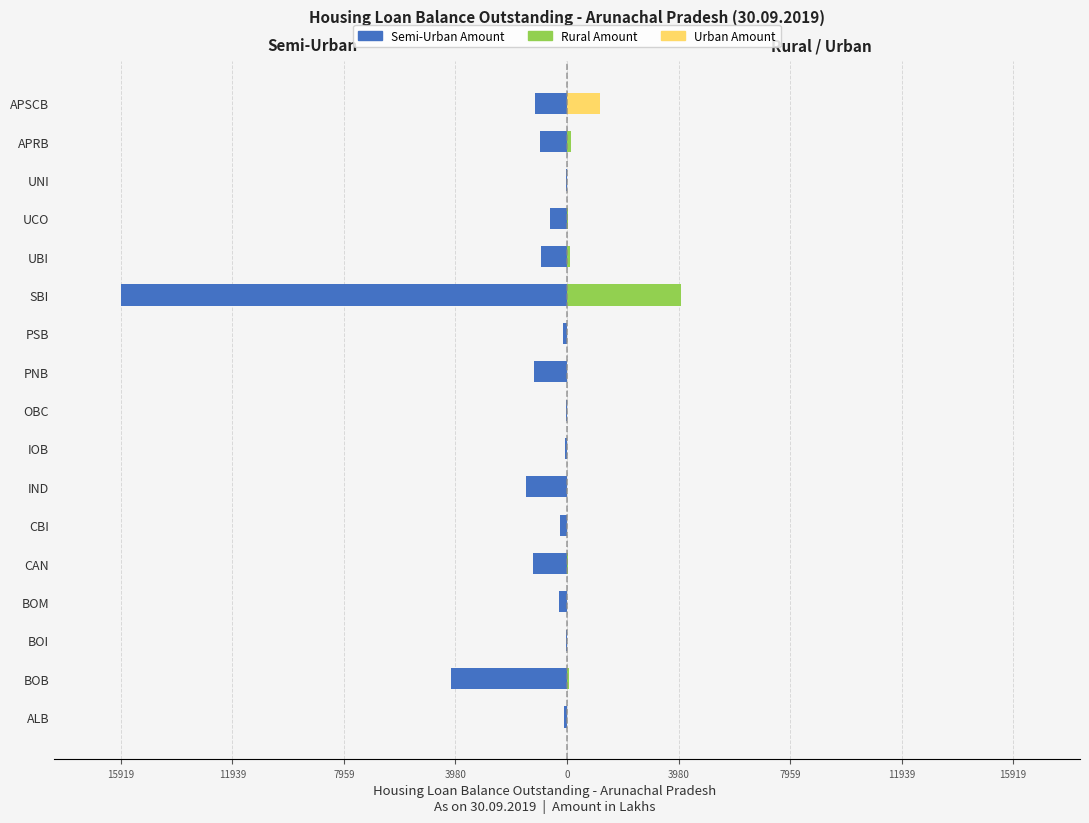

What is the minimum value for Semi-Urban Amount?

-15918.7